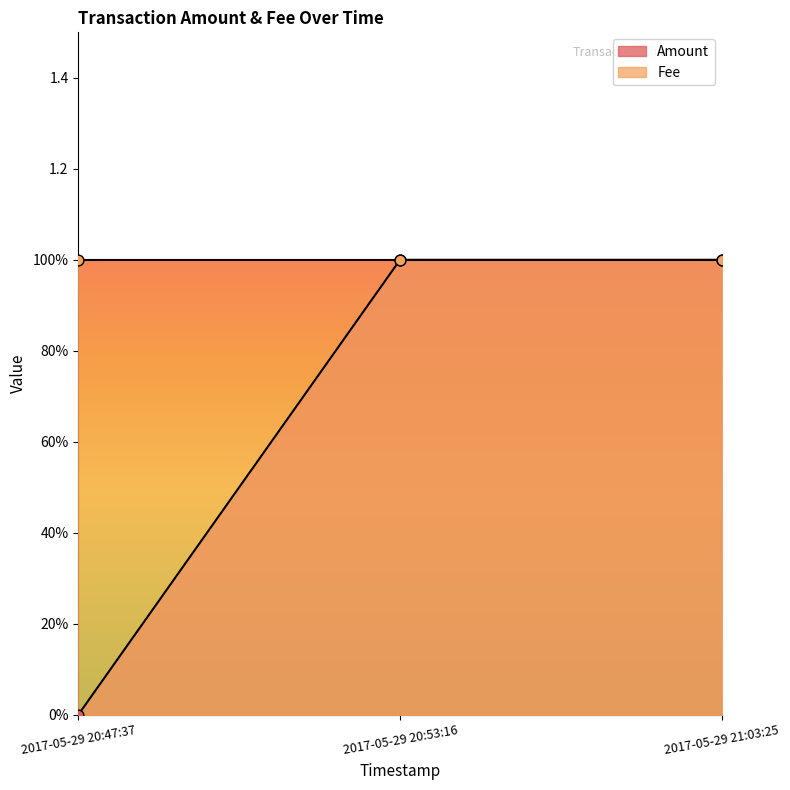

Between 2017-05-29 20:53:16 and 2017-05-29 21:03:25, which is larger?

2017-05-29 20:53:16